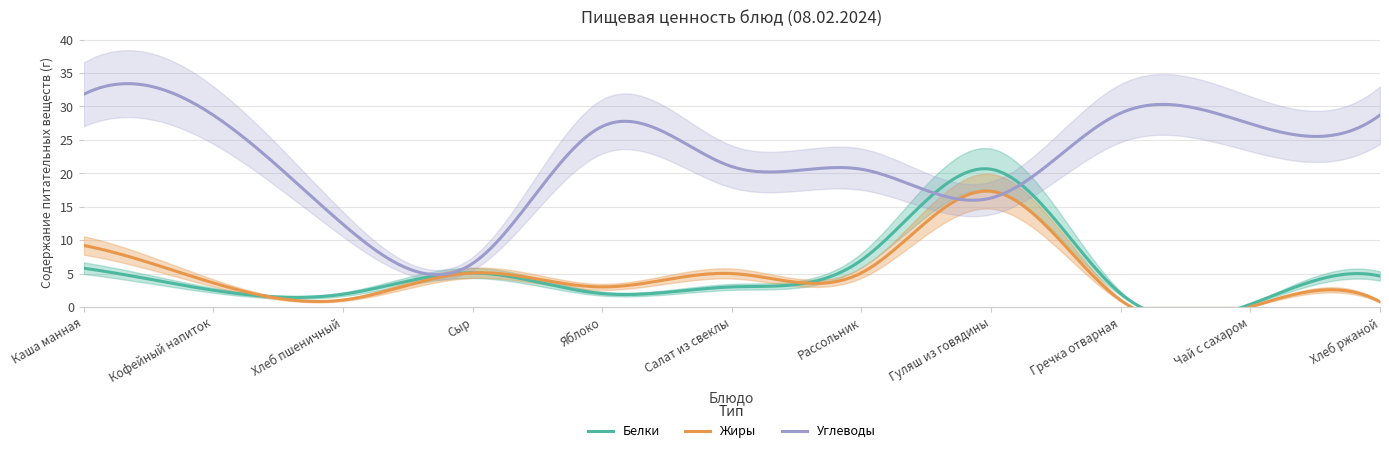

What is the lowest value of the Белки series?

0.4